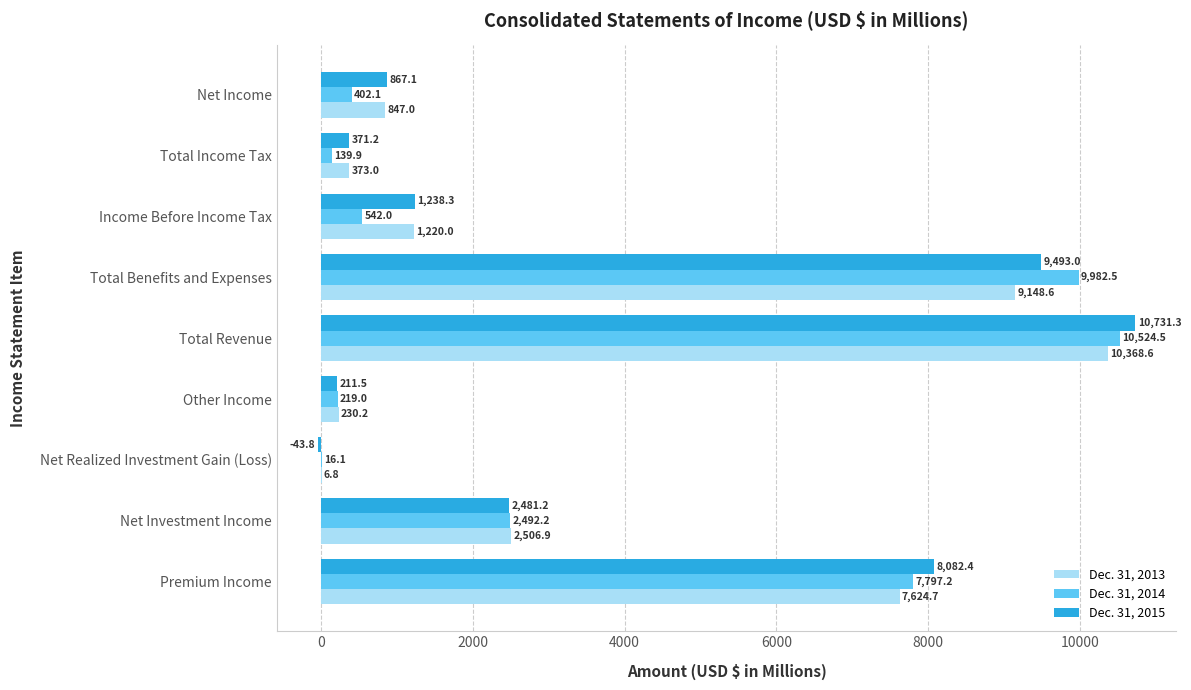

What is the sum of all Dec. 31, 2014 values?

32115.5